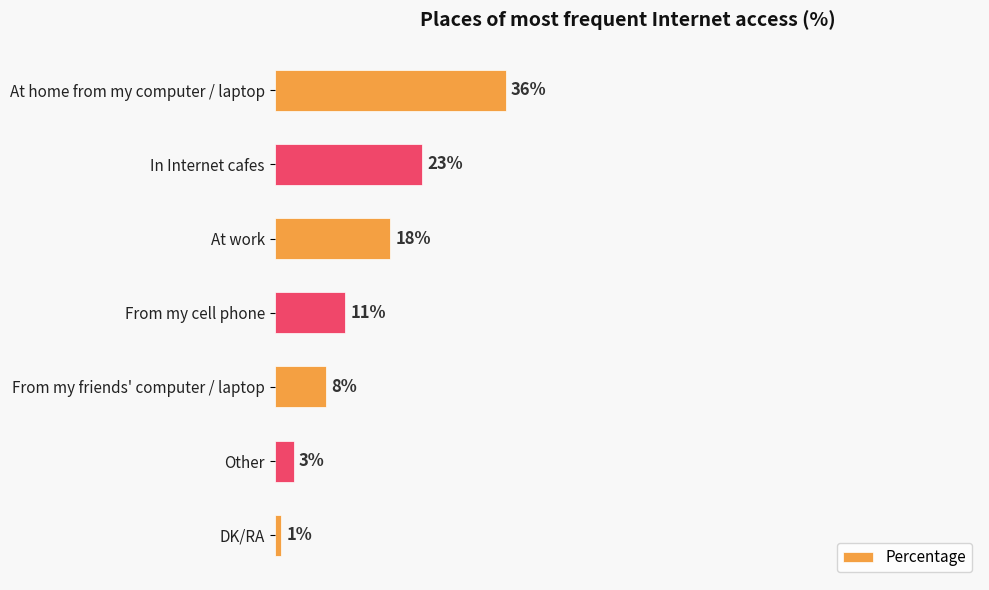

Which label corresponds to the largest value in the chart?

At home from my computer / laptop